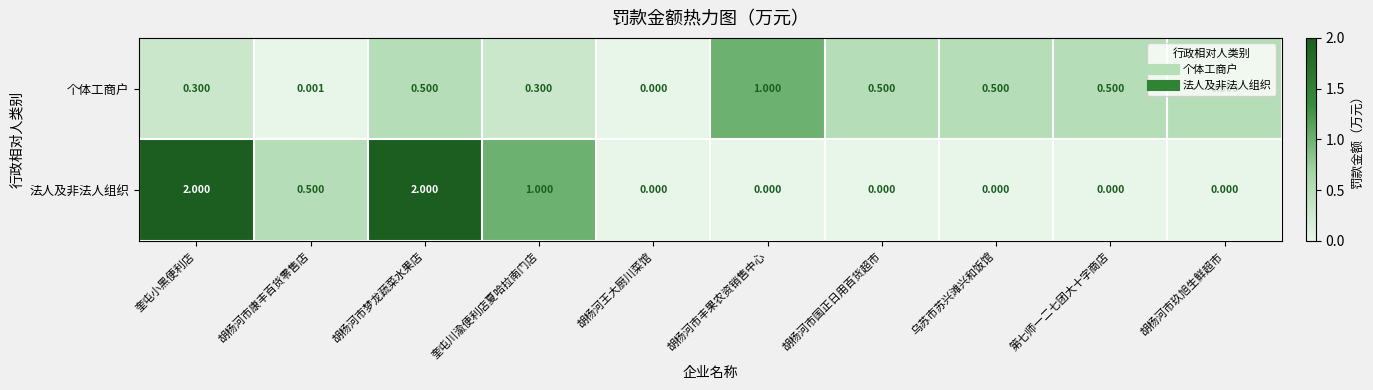

Which series has the largest range (max minus min)?

法人及非法人组织